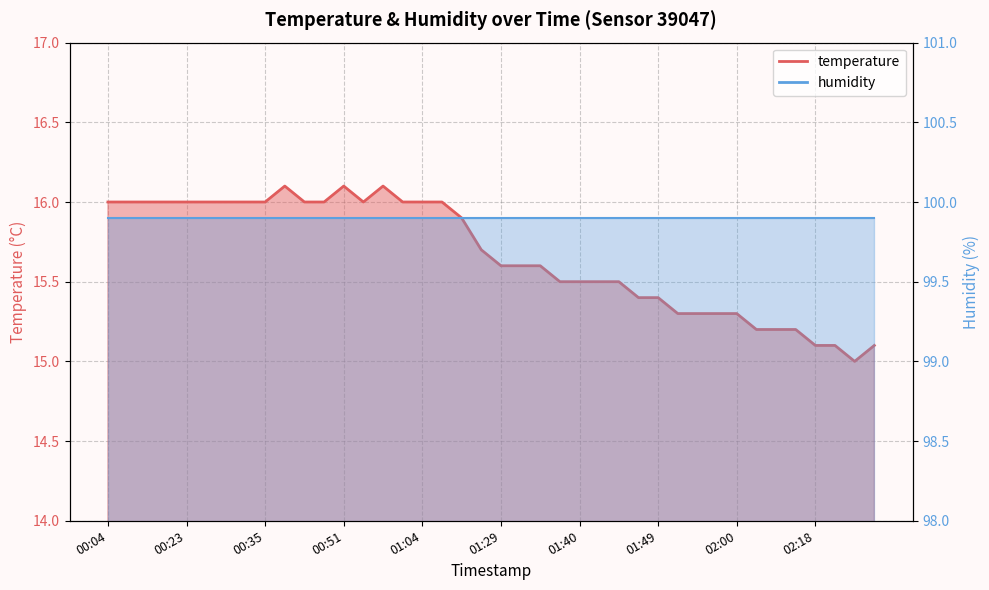

What is the value of the 24th point from the left?

15.5